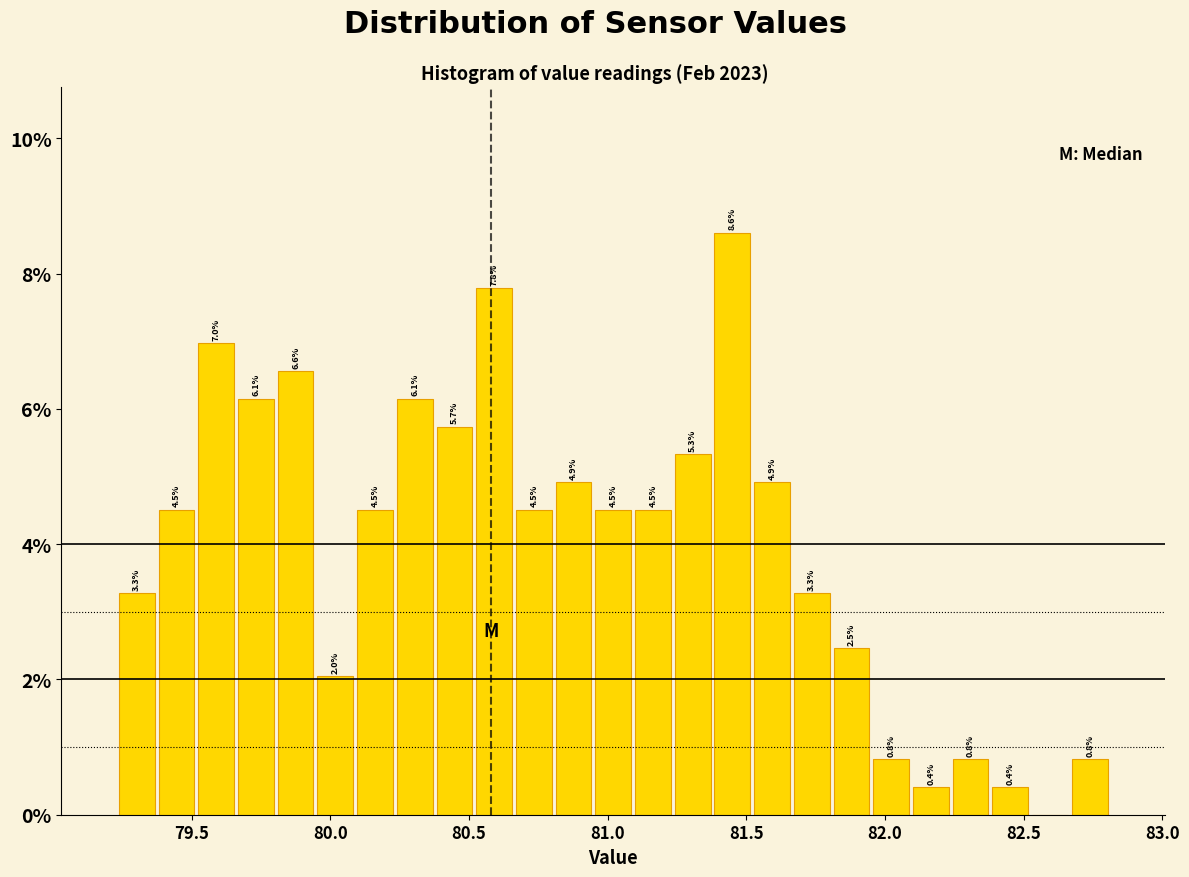

Read against the x-axis, roughly where is the centre of the tallest bar?

81.45